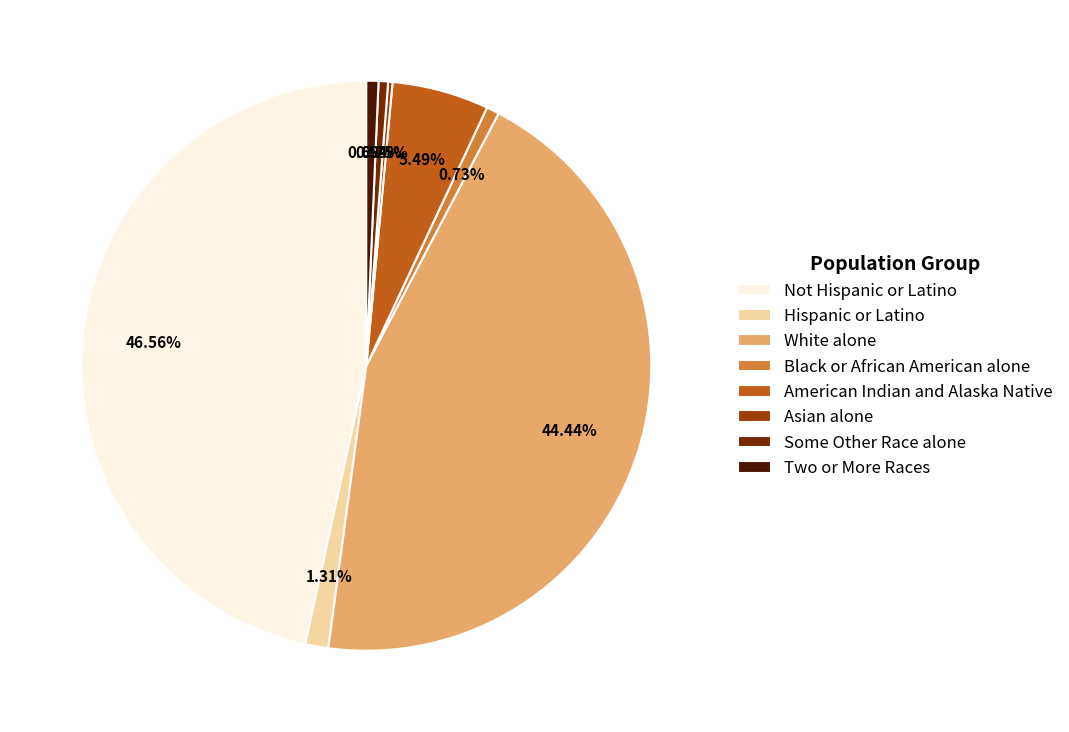

Does Some Other Race alone represent more than half of the total?

No